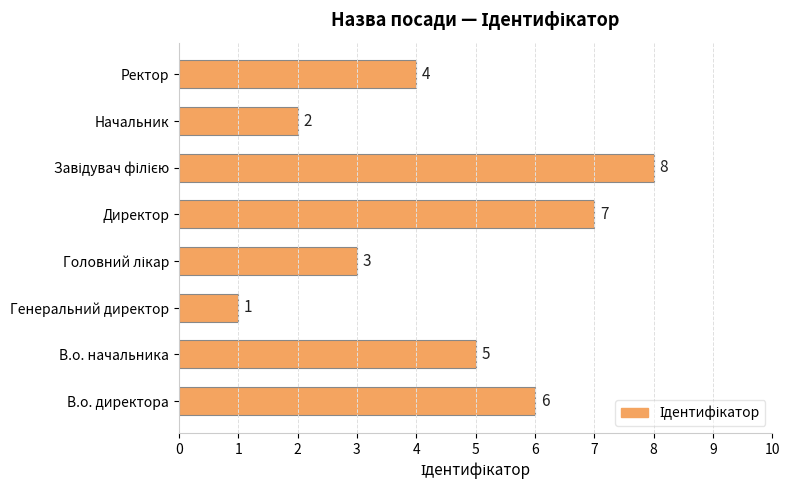

Where is the data nearest to the value 4?

Ректор